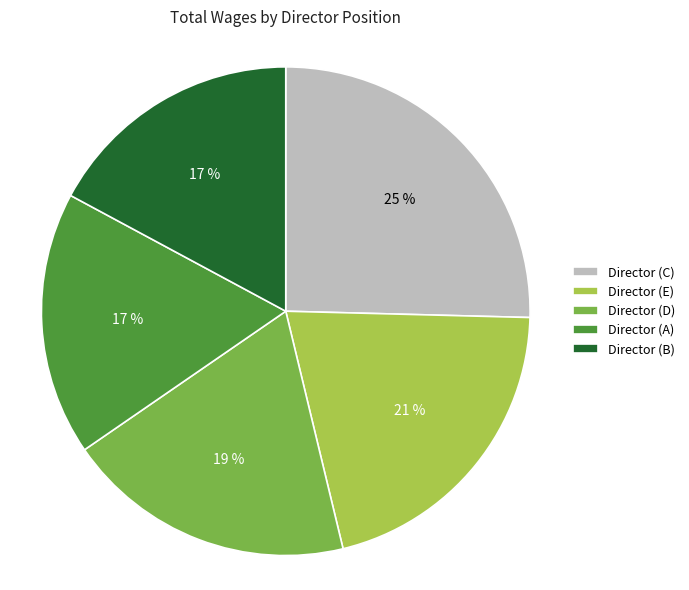

Does any single category account for the majority?

No